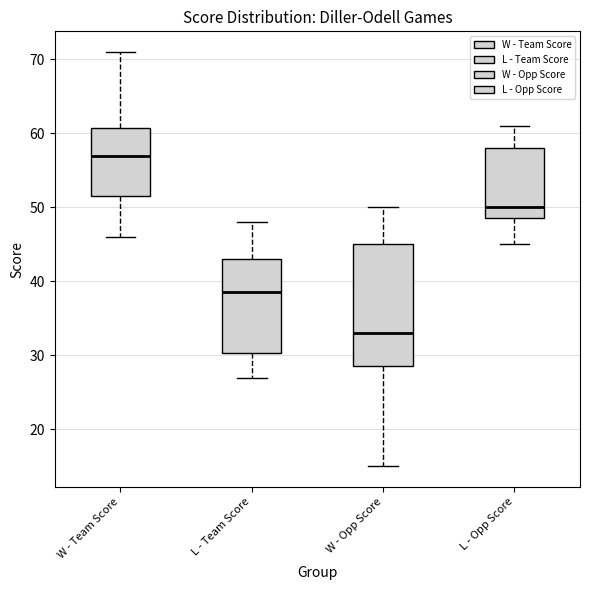

Comparing the boxes themselves (not the whiskers), which one is the tallest?

W - Opp Score